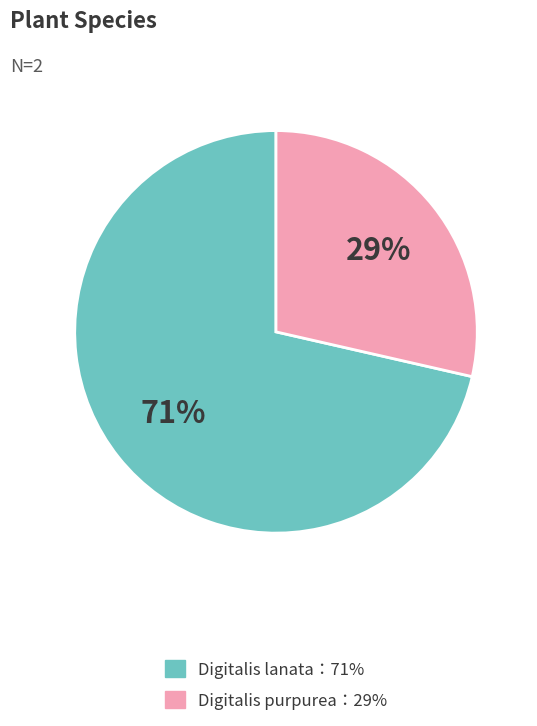

Is there a majority slice in this chart?

Yes